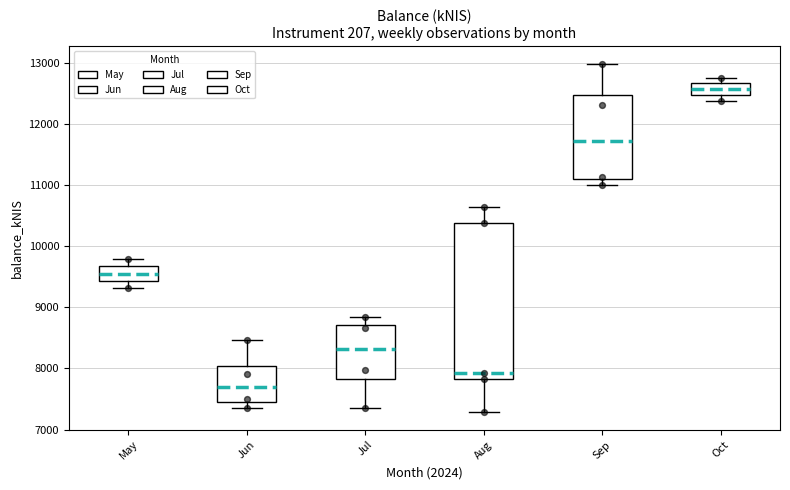

Comparing the boxes themselves (not the whiskers), which one is the tallest?

Aug